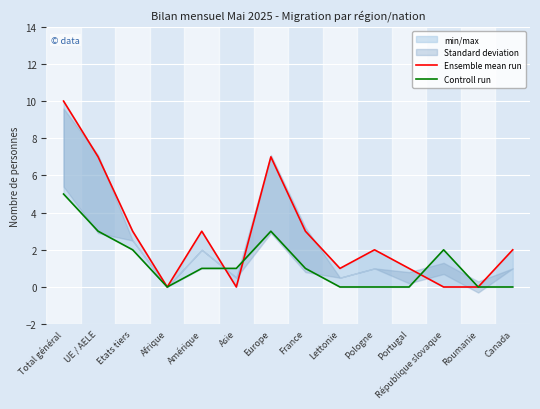

How many positive values does the Ensemble mean run series have?

10